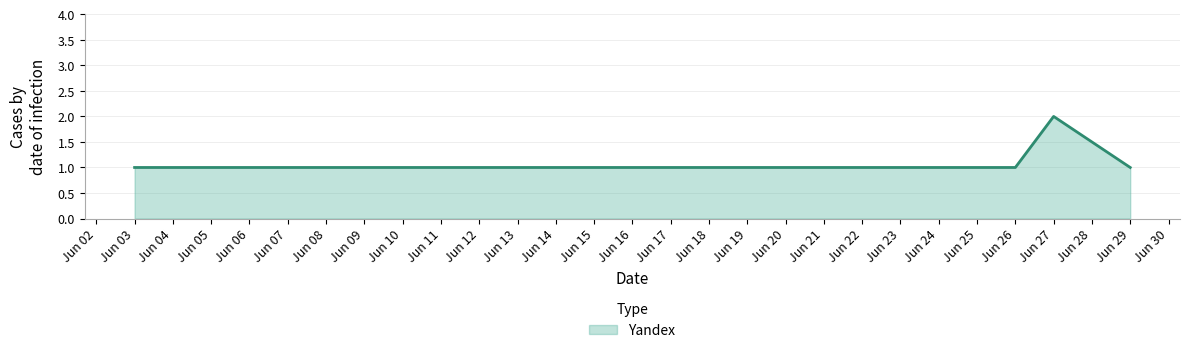

Does the chart have visible grid lines?

Yes